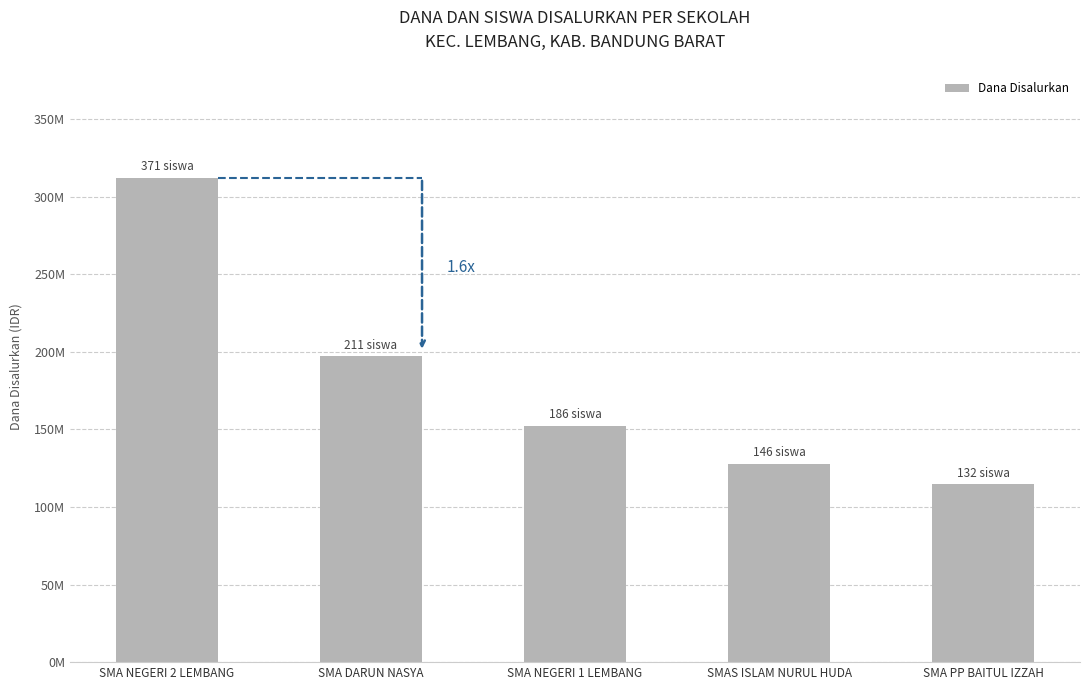

Approximately how many times larger is the value at SMA NEGERI 2 LEMBANG compared to SMAS ISLAM NURUL HUDA?

2.4